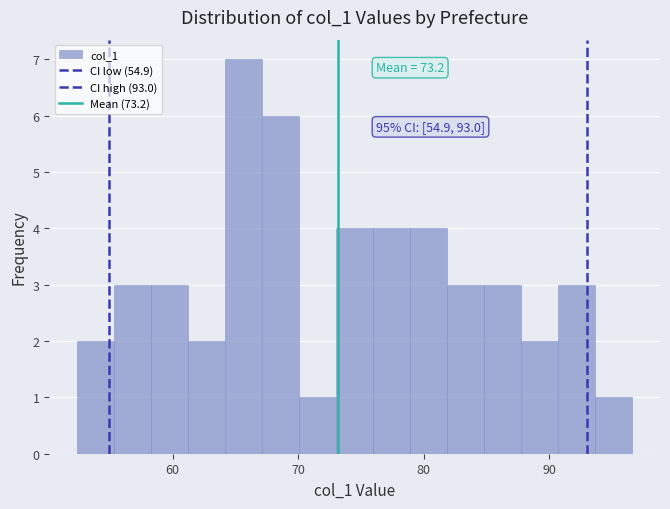

Around what value on the x-axis is the tallest bar? Give the approximate position of its centre, as read against the axis.

66